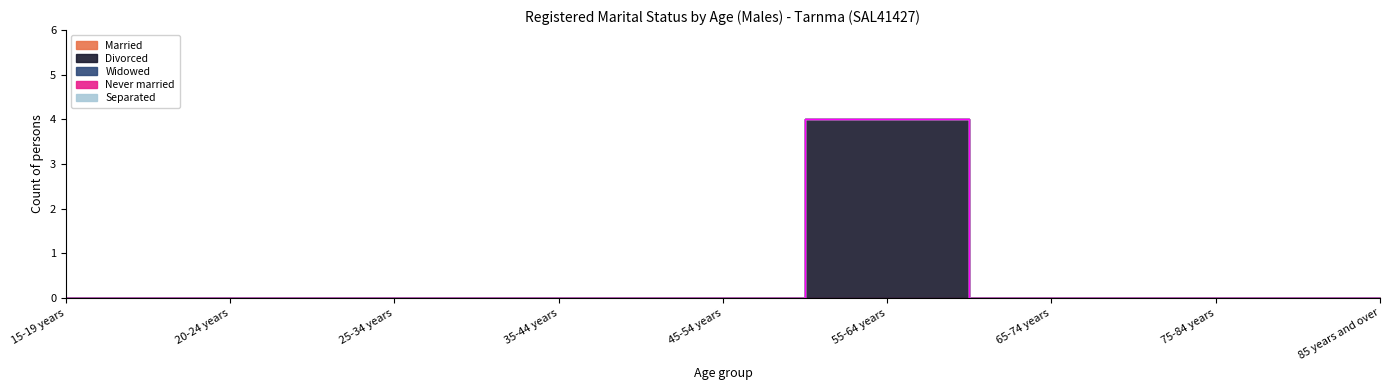

Reading left to right, extract all data points from this chart.

Married: 15-19 years=0	20-24 years=0	25-34 years=0	35-44 years=0	45-54 years=0	55-64 years=0	65-74 years=0	75-84 years=0	85 years and over=0
Divorced: 15-19 years=0	20-24 years=0	25-34 years=0	35-44 years=0	45-54 years=0	55-64 years=4	65-74 years=0	75-84 years=0	85 years and over=0
Widowed: 15-19 years=0	20-24 years=0	25-34 years=0	35-44 years=0	45-54 years=0	55-64 years=0	65-74 years=0	75-84 years=0	85 years and over=0
Never married: 15-19 years=0	20-24 years=0	25-34 years=0	35-44 years=0	45-54 years=0	55-64 years=0	65-74 years=0	75-84 years=0	85 years and over=0
Separated: 15-19 years=0	20-24 years=0	25-34 years=0	35-44 years=0	45-54 years=0	55-64 years=0	65-74 years=0	75-84 years=0	85 years and over=0